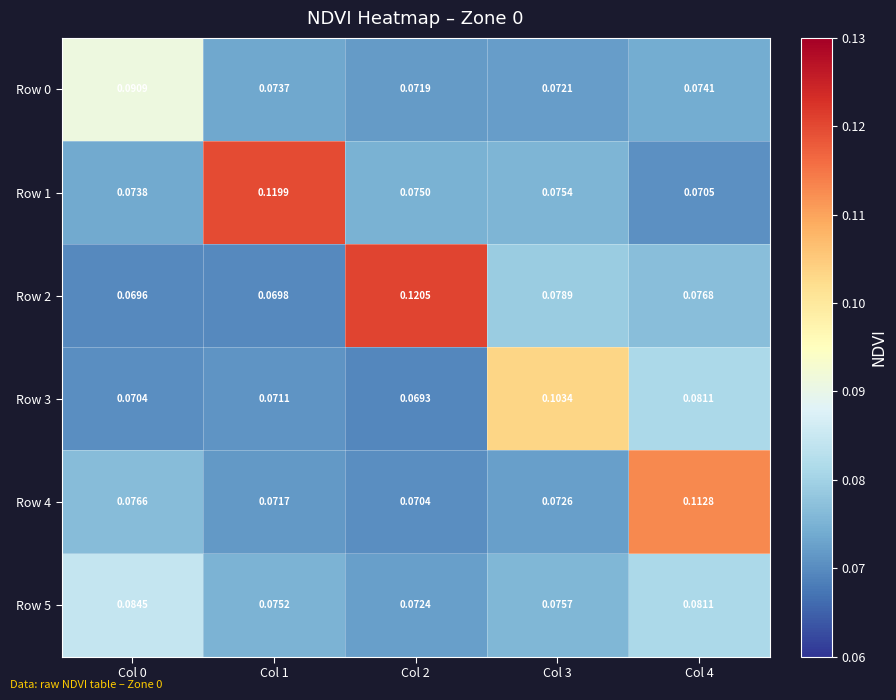

Is the value of Row 3 at Col 2 greater than the value of Row 1 at Col 2?

No